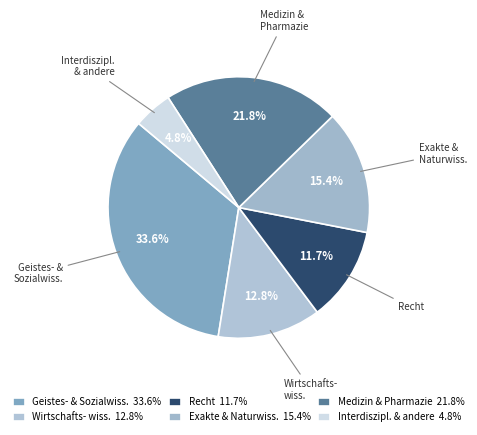

What percentage is NOT represented by Interdiszipl. & andere?

95.2%